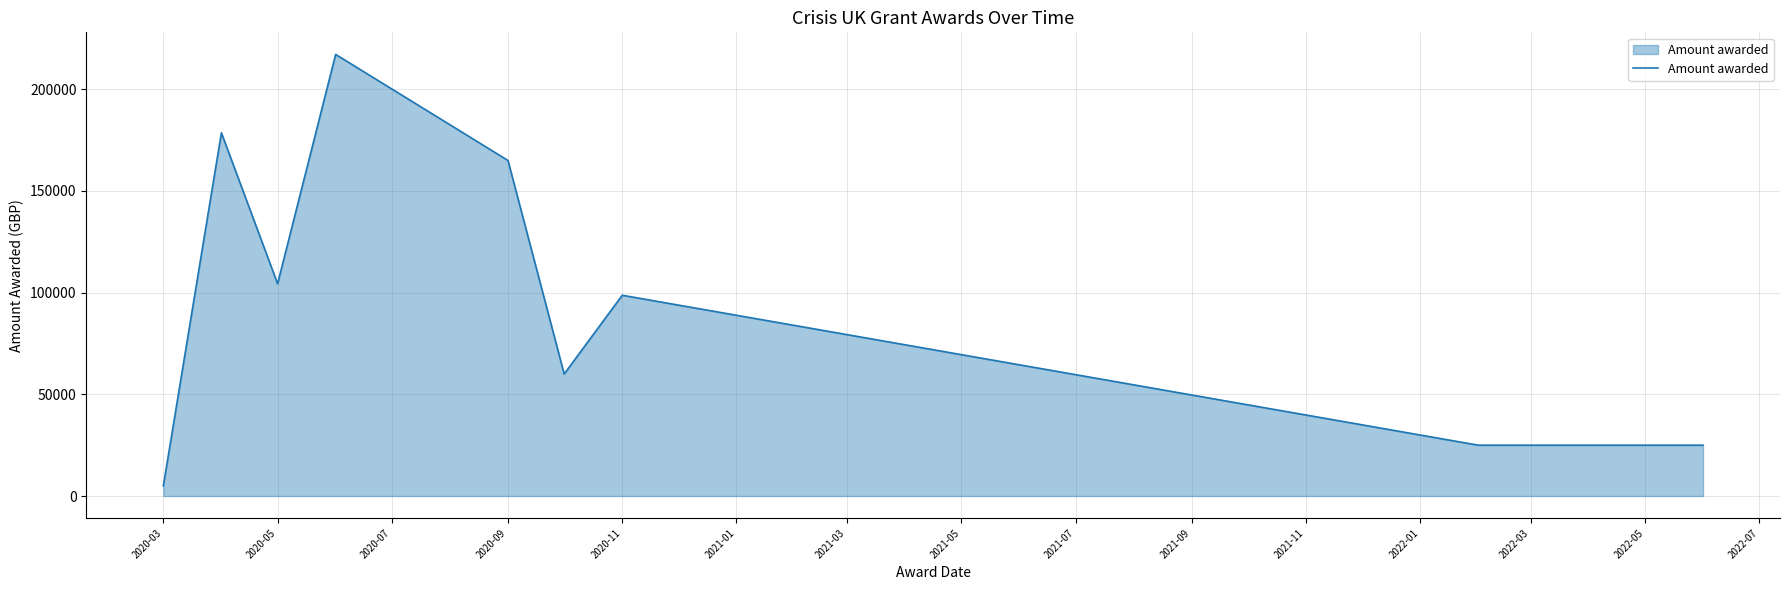

What is the average value?

97635.2